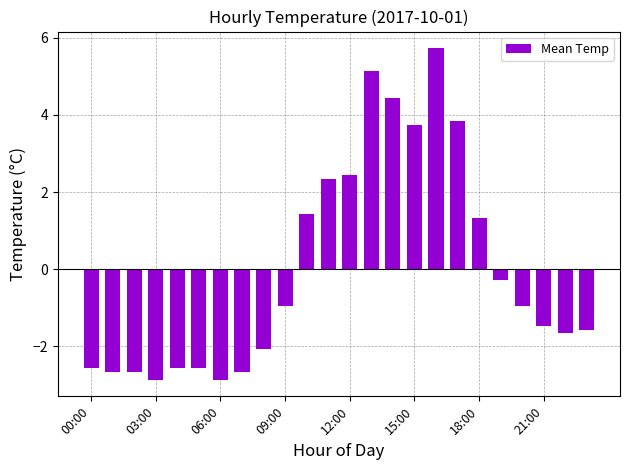

How many positive values are there?

9